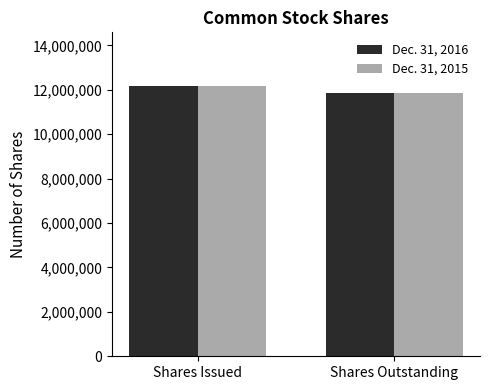

What is the maximum value shown in the chart?

12158542